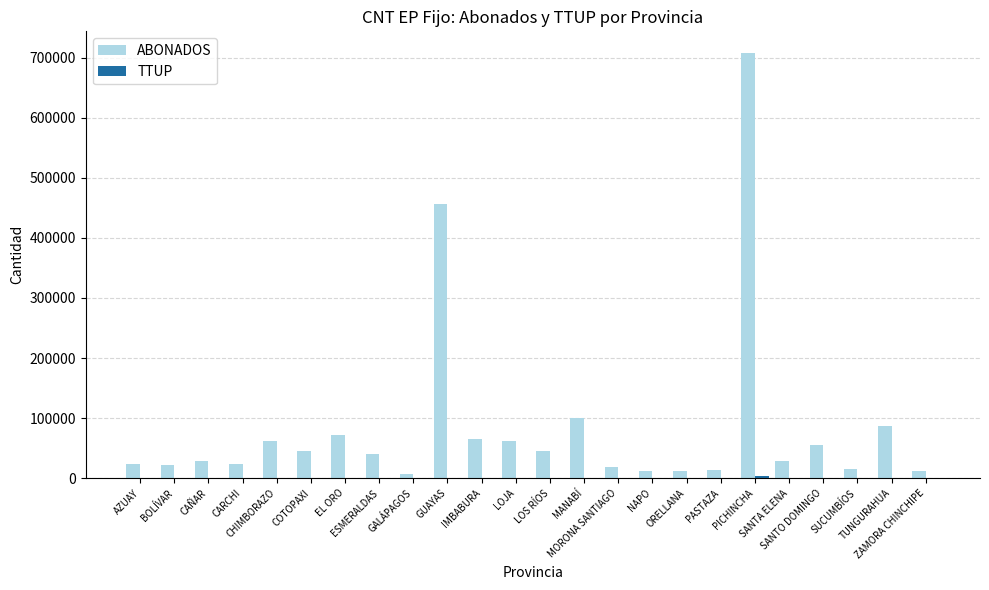

Which series has the largest total across all categories?

ABONADOS